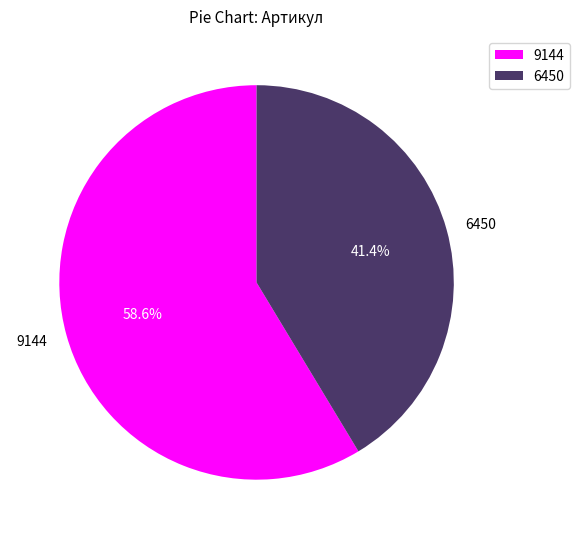

Which slice is the largest?

9144